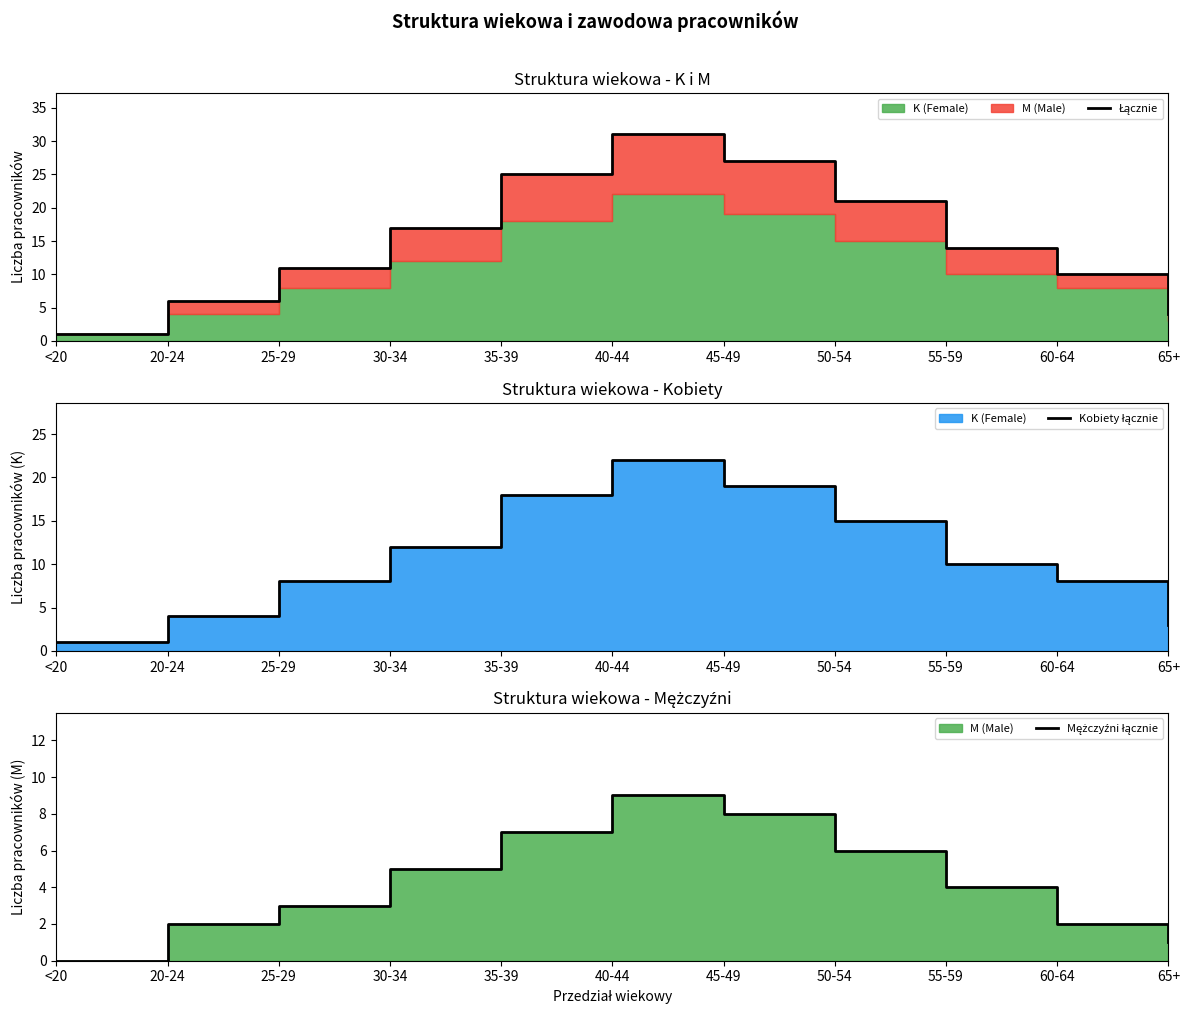

What is the difference between the highest and lowest values at 45-49?

19